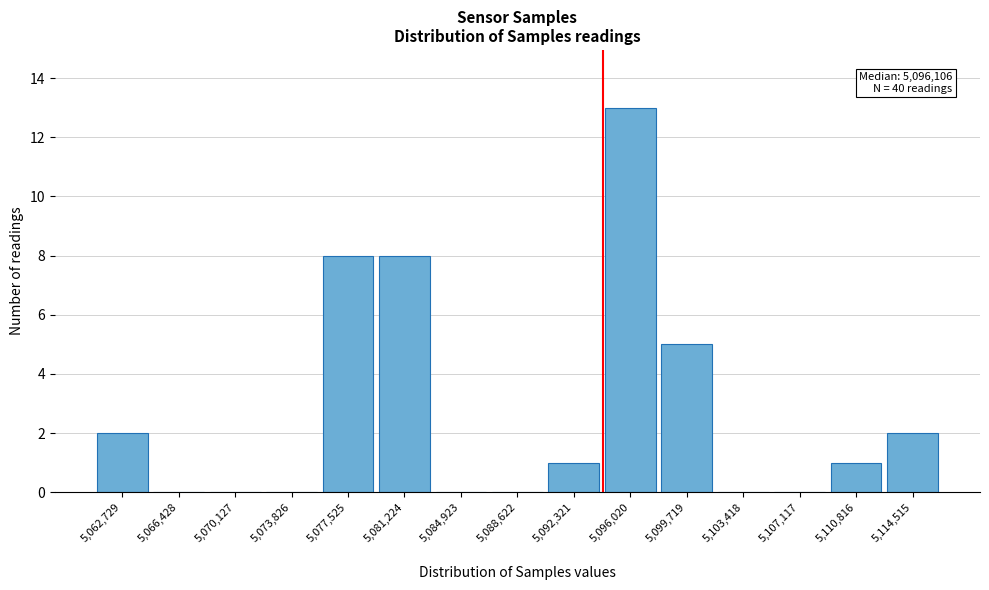

Reading left to right, extract all data points from this chart.

5,062,729=2	5,066,428=0	5,070,127=0	5,073,826=0	5,077,525=8	5,081,224=8	5,084,923=0	5,088,622=0	5,092,321=1	5,096,020=13	5,099,719=5	5,103,418=0	5,107,117=0	5,110,816=1	5,114,515=2